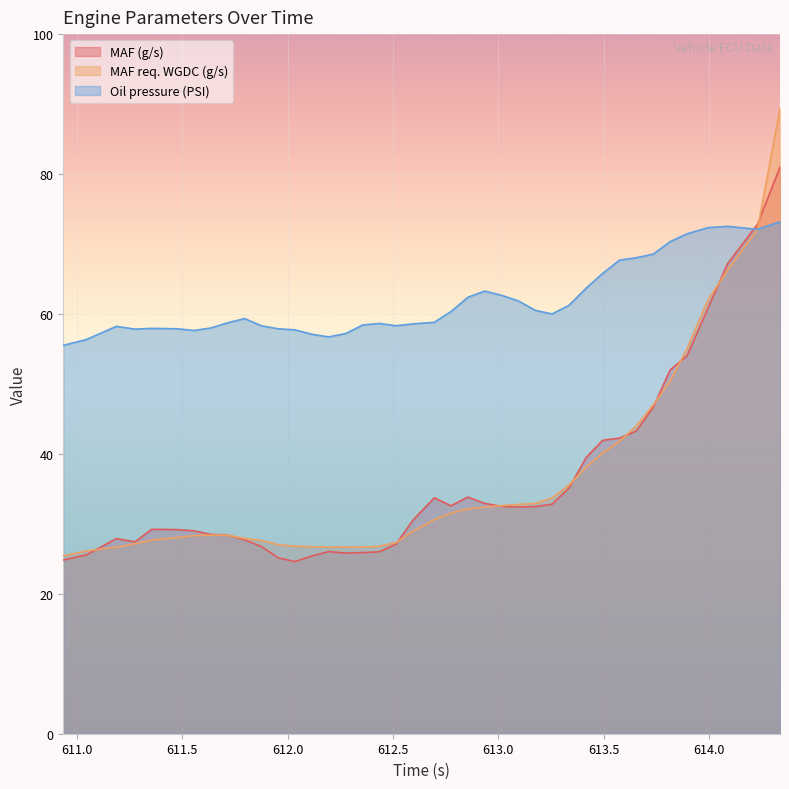

Which series has the widest spread of values?

MAF req. WGDC (g/s)